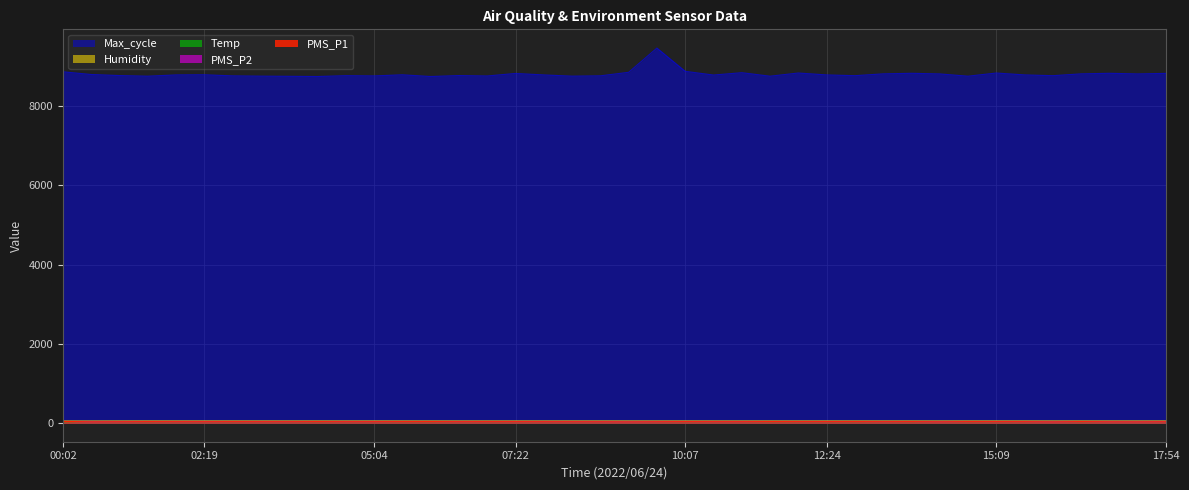

Count the number of data series in this chart.

5